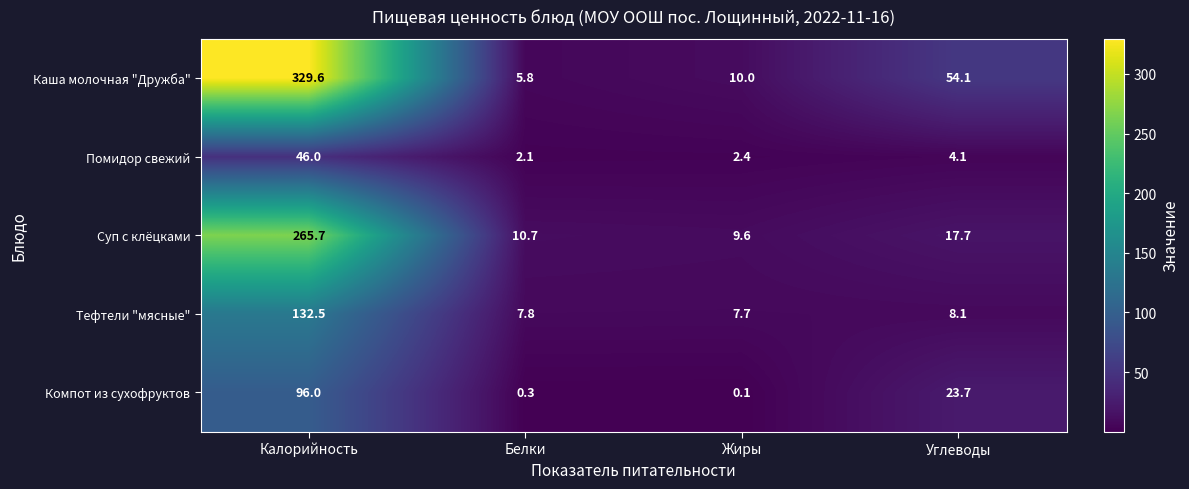

Reading right to left, list all the values displayed in this chart.

Каша молочная "Дружба": 54.1	10.0	5.8	329.6
Помидор свежий: 4.1	2.4	2.1	46.0
Суп с клёцками: 17.7	9.6	10.7	265.7
Тефтели "мясные": 8.1	7.7	7.8	132.5
Компот из сухофруктов: 23.7	0.1	0.3	96.0